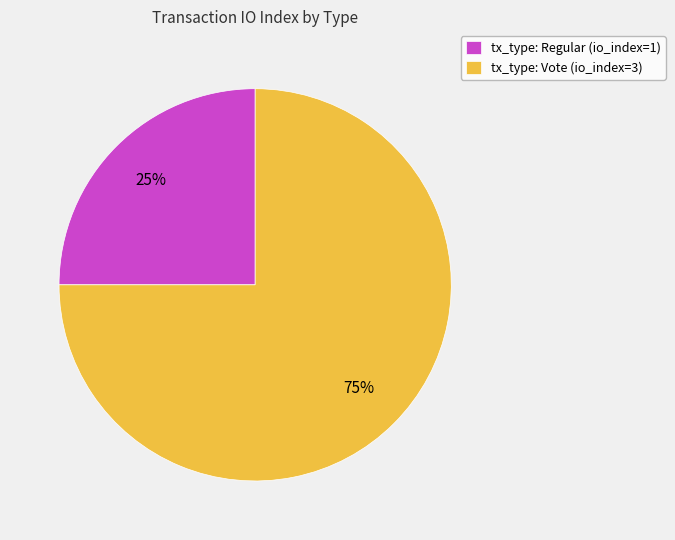

Is it true that tx_type: Vote (io_index=3) is 69% of the pie?

False